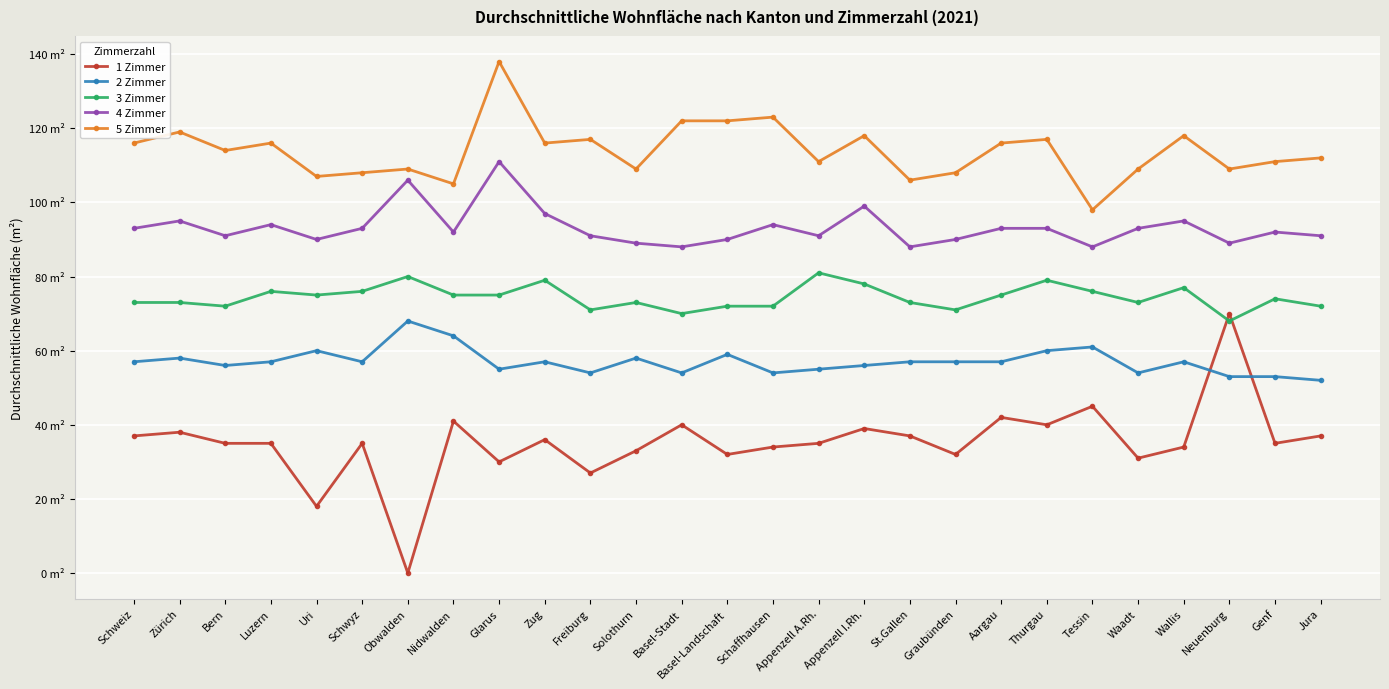

Is this an area chart (filled region under the line)?

No